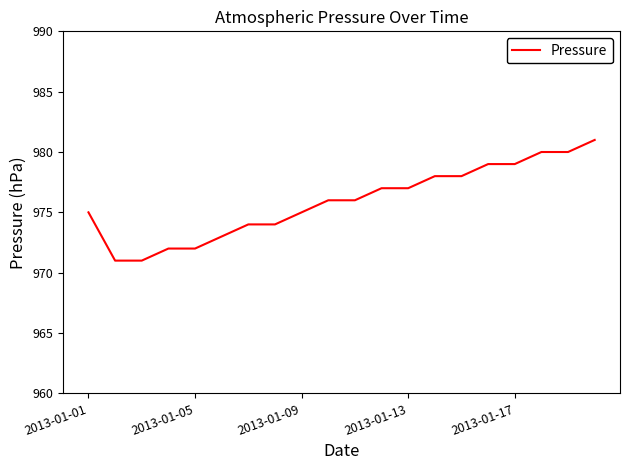

What is the difference between the second highest and second lowest values?

9